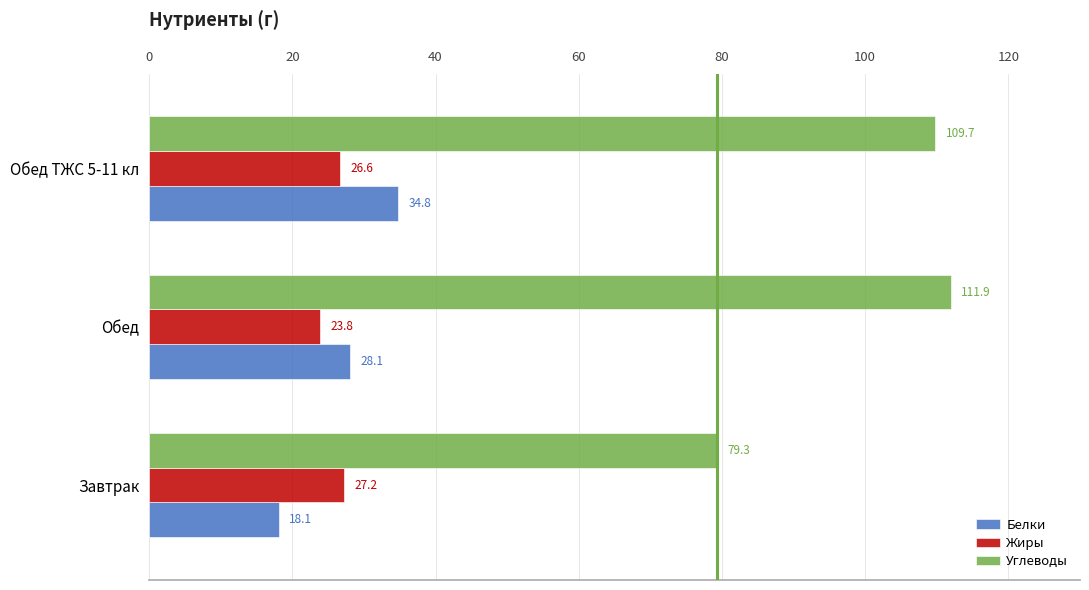

Which label corresponds to the largest value in the chart?

Обед